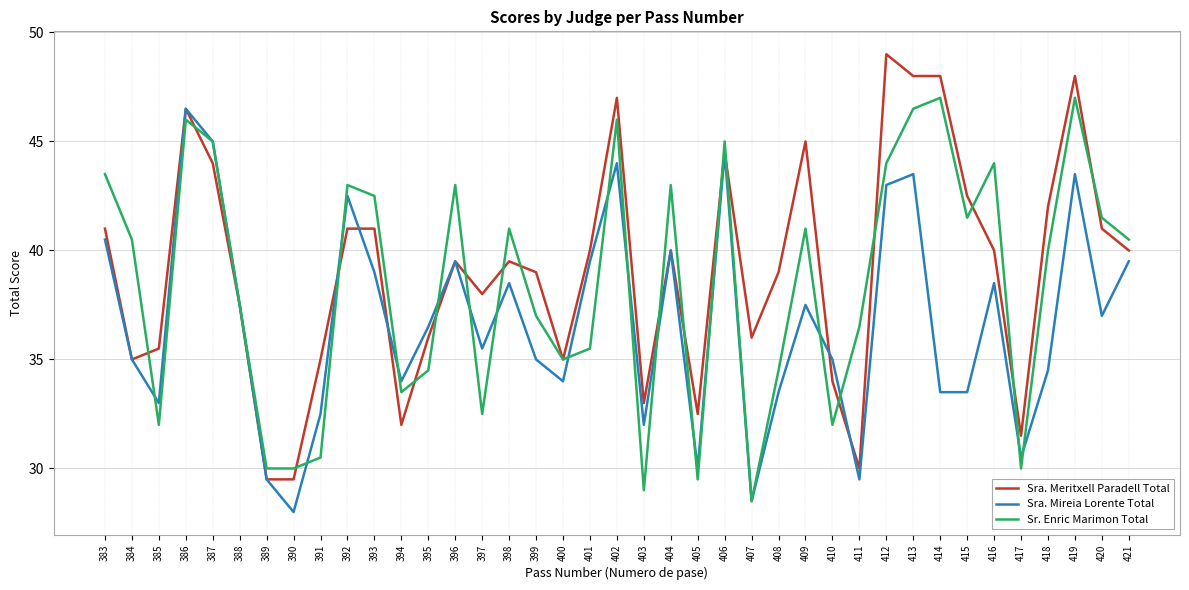

Reading left to right, transcribe all the data shown in this chart.

Sra. Meritxell Paradell Total: 41.0	35.0	35.5	46.5	44.0	37.5	29.5	29.5	35.0	41.0	41.0	32.0	36.0	39.5	38.0	39.5	39.0	35.0	40.0	47.0	33.0	40.0	32.5	44.5	36.0	39.0	45.0	34.0	30.0	49.0	48.0	48.0	42.5	40.0	31.5	42.0	48.0	41.0	40.0
Sra. Mireia Lorente Total: 40.5	35.0	33.0	46.5	45.0	37.5	29.5	28.0	32.5	42.5	39.0	34.0	36.5	39.5	35.5	38.5	35.0	34.0	39.5	44.0	32.0	40.0	30.0	44.5	28.5	33.5	37.5	35.0	29.5	43.0	43.5	33.5	33.5	38.5	30.5	34.5	43.5	37.0	39.5
Sr. Enric Marimon Total: 43.5	40.5	32.0	46.0	45.0	37.5	30.0	30.0	30.5	43.0	42.5	33.5	34.5	43.0	32.5	41.0	37.0	35.0	35.5	46.0	29.0	43.0	29.5	45.0	28.5	34.5	41.0	32.0	36.5	44.0	46.5	47.0	41.5	44.0	30.0	40.0	47.0	41.5	40.5